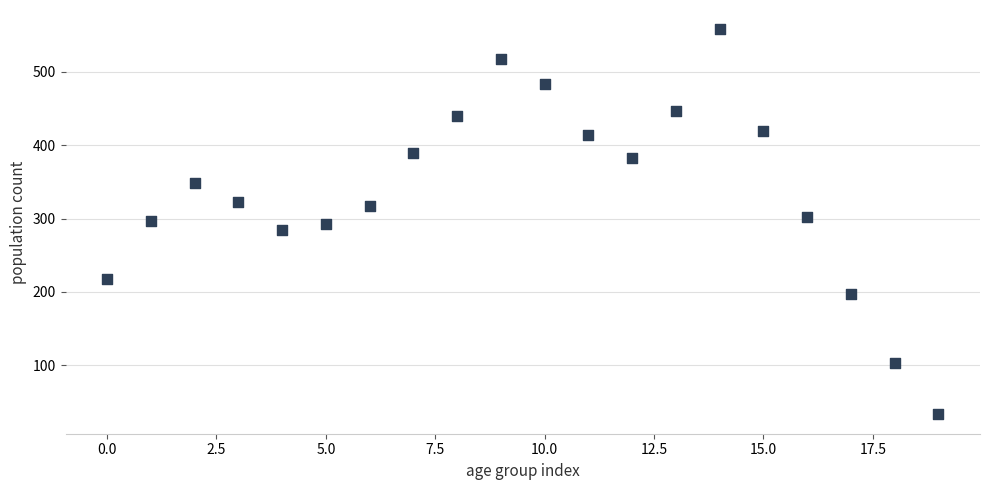

What is the range of Y values (max minus min)?

525